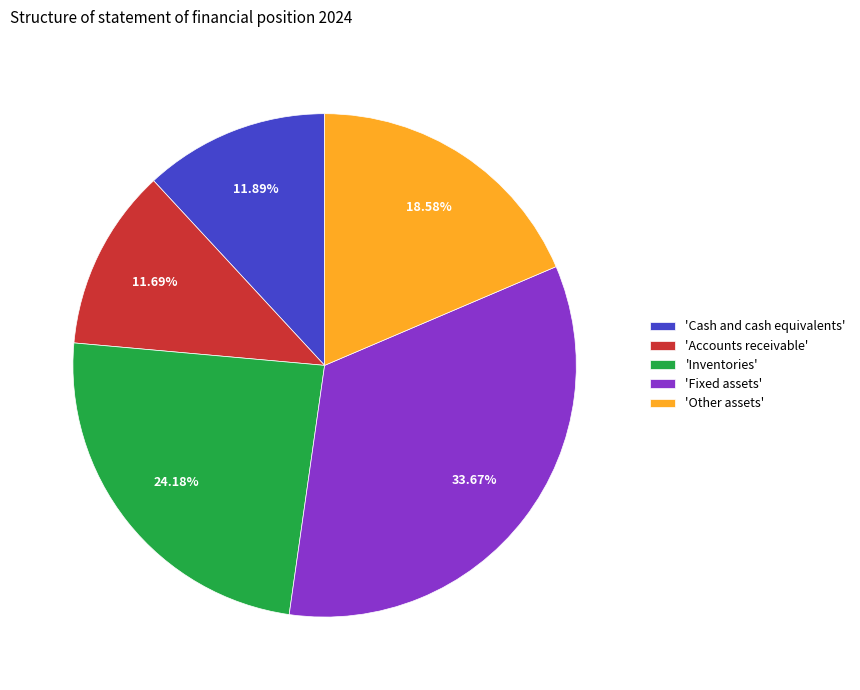

Count the number of slices in the pie.

5